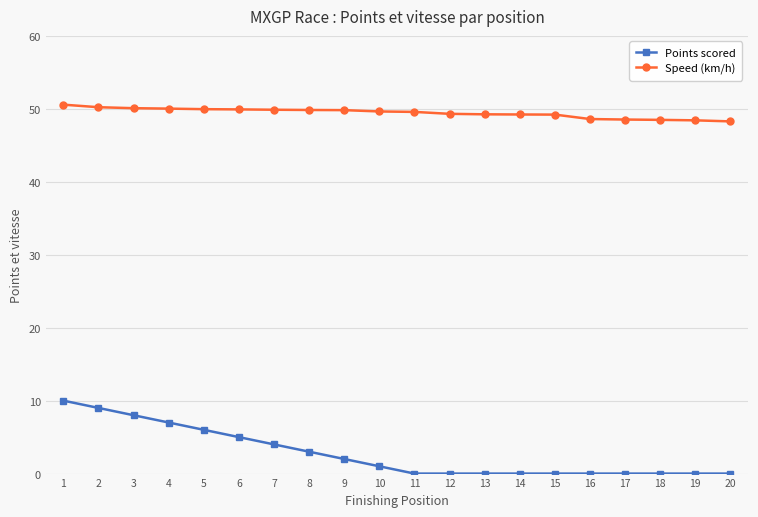

Which series has the largest range (max minus min)?

Points scored